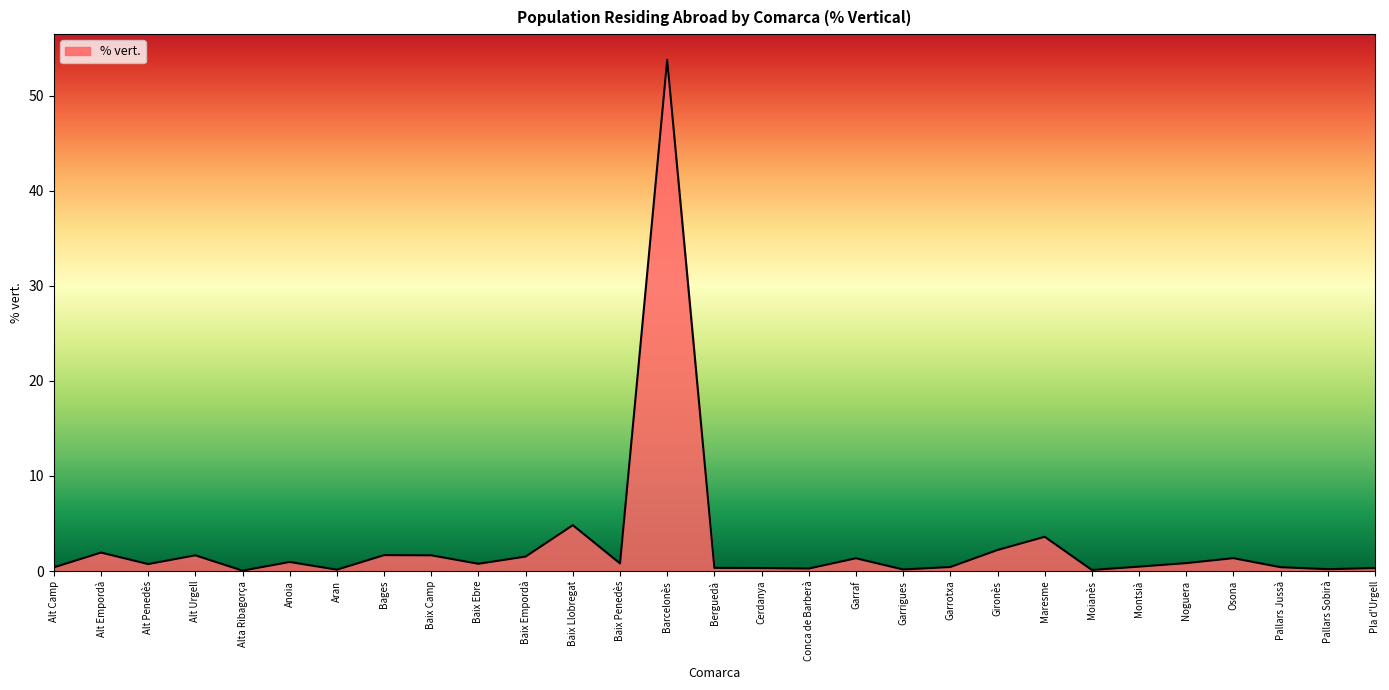

What position from the right is Garraf?

12